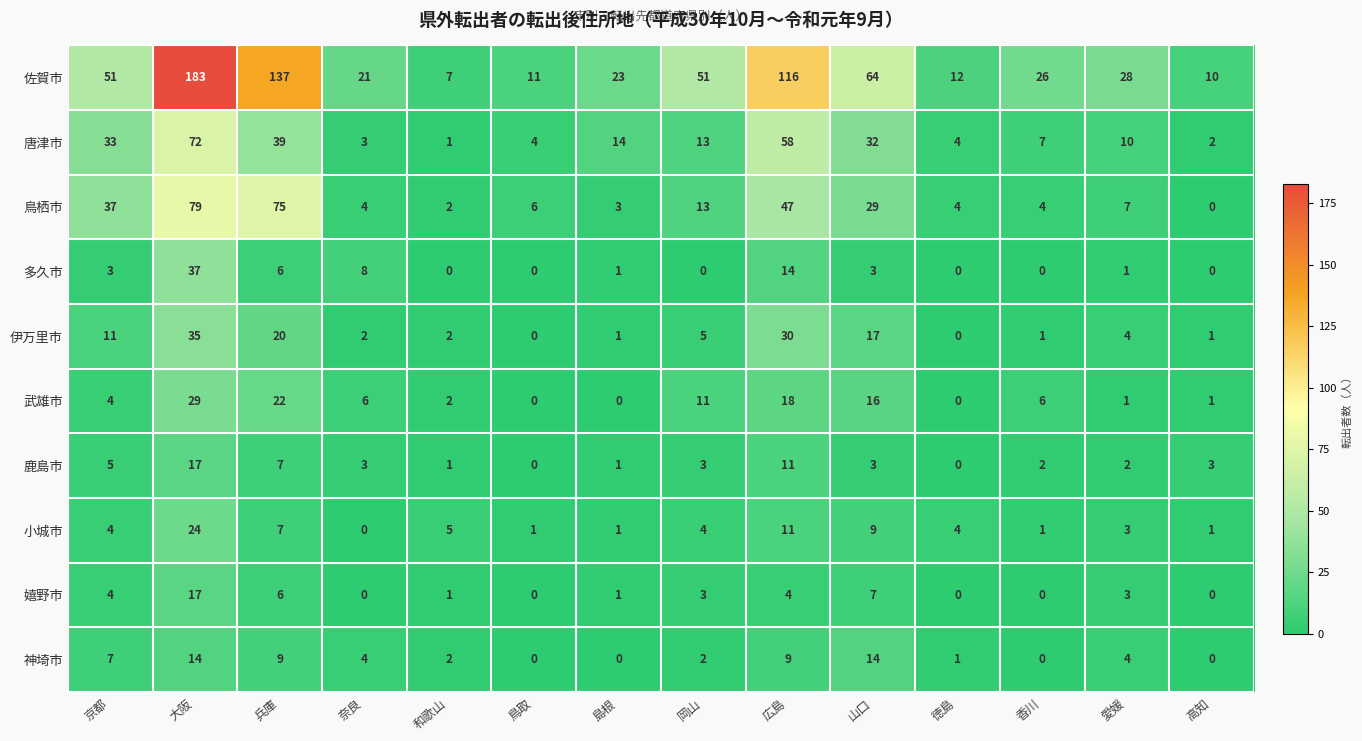

At which label does 鹿島市 first exceed 3?

京都